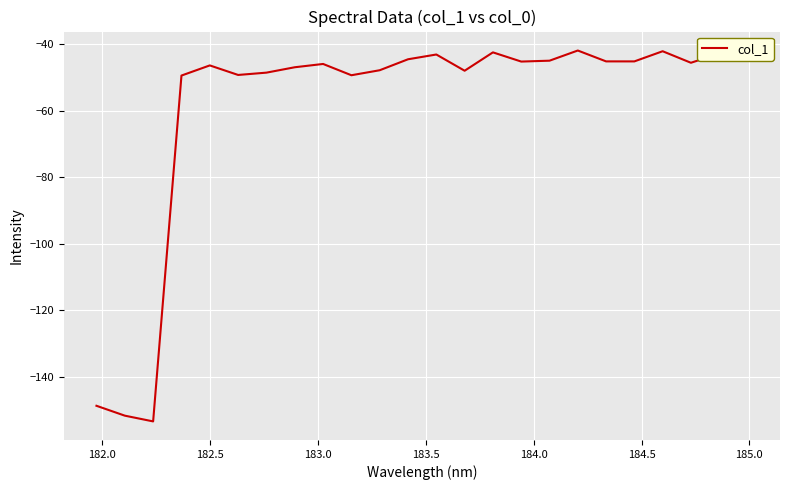

What is the minimum value shown in the chart?

-153.5